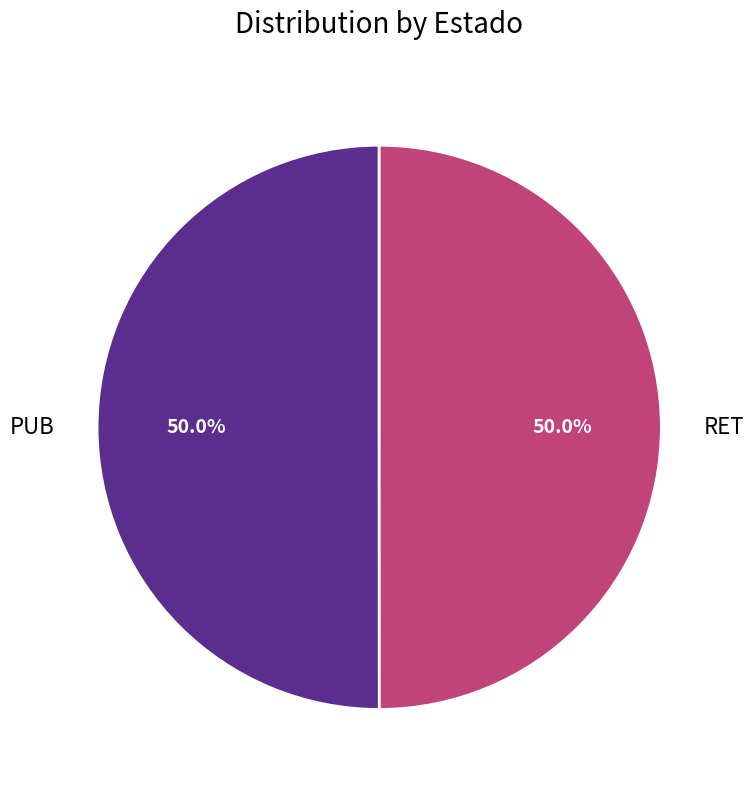

What is the total percentage of PUB and RET?

100.0%